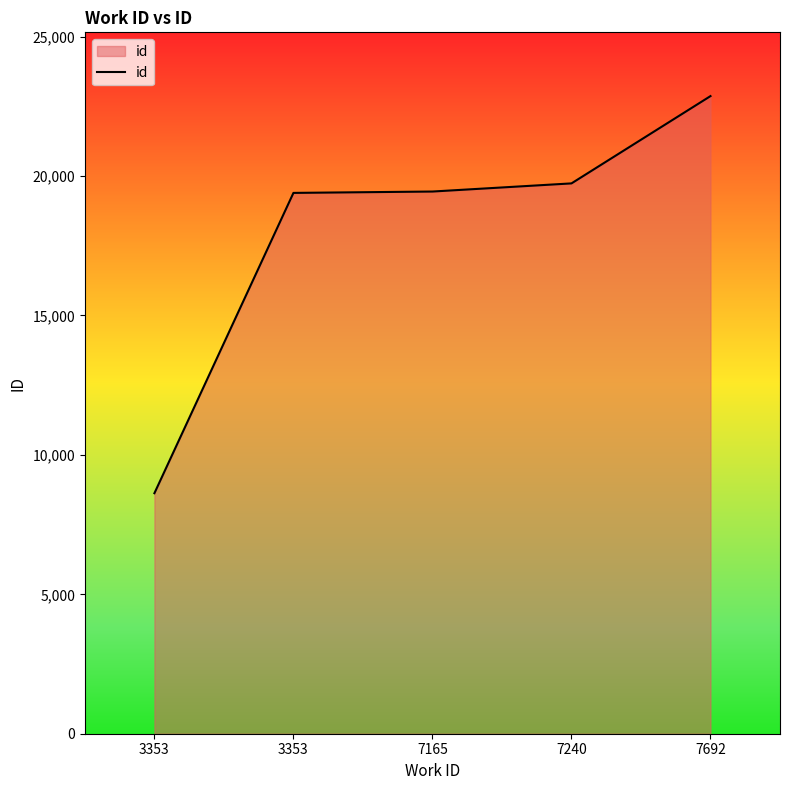

Is it true that the value at 7692 is 34542?

False